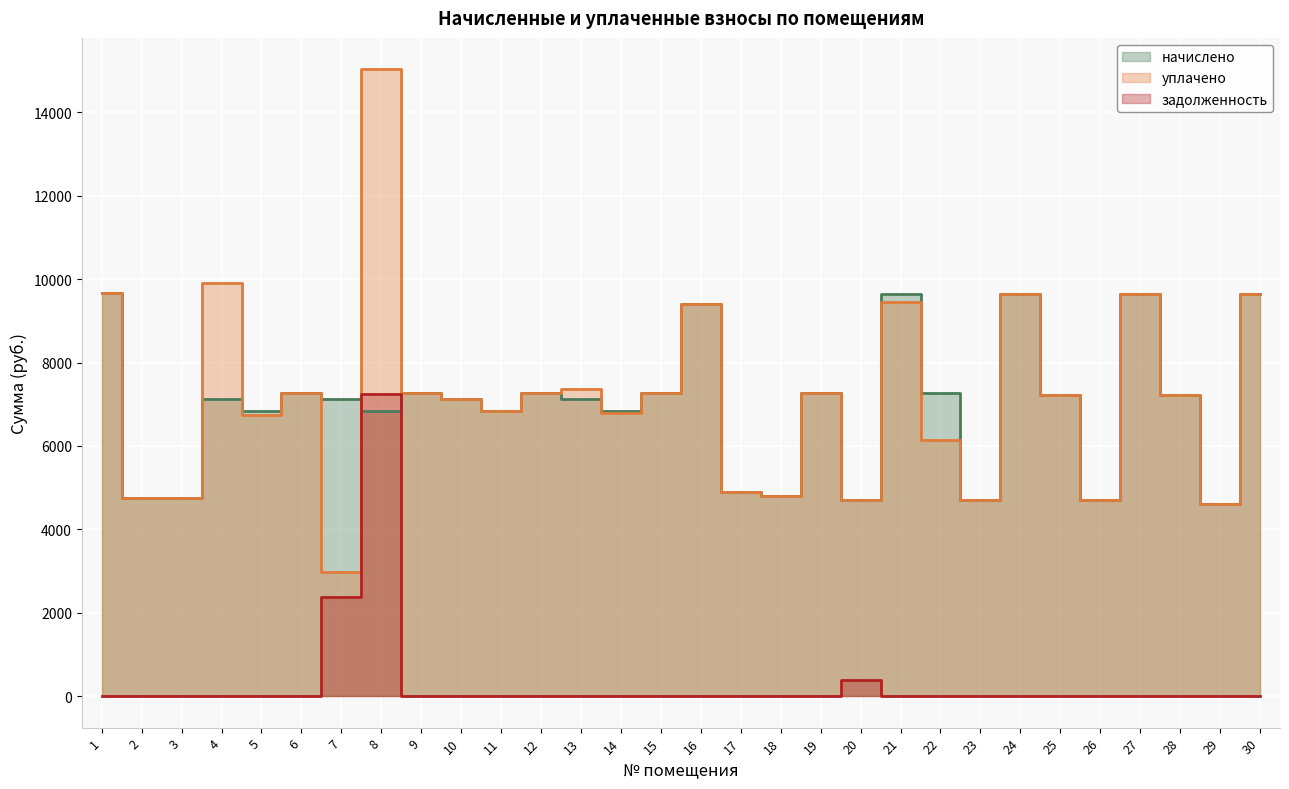

Reading left to right, what are all the values shown in this chart?

начислено: 9661.4	4761.6	4761.6	7127.0	6835.2	7265.3	7127.0	6835.2	7265.3	7127.0	6835.2	7265.2	7127.0	6835.2	7265.3	9400.3	4884.5	4792.3	7265.3	4715.5	9646.1	7265.3	4715.5	9646.1	7219.2	4715.5	9646.1	7219.2	4608.0	9646.1
уплачено: 9661.4	4761.6	4761.6	9912.2	6735.2	7265.3	2969.6	15029.1	7265.3	7127.0	6835.2	7265.2	7359.0	6790.7	7265.3	9400.3	4884.5	4792.3	7265.3	4715.5	9445.1	6145.3	4715.5	9646.1	7219.2	4715.5	9646.1	7219.2	4608.0	9646.1
задолженность: 0.0	0.0	0.0	0.0	0.0	0.0	2375.7	7257.1	0.0	0.0	0.0	0.0	0.0	0.0	0.0	0.0	0.0	0.0	0.0	393.0	0.0	0.0	0.0	0.0	0.0	0.0	0.0	0.0	0.0	0.0